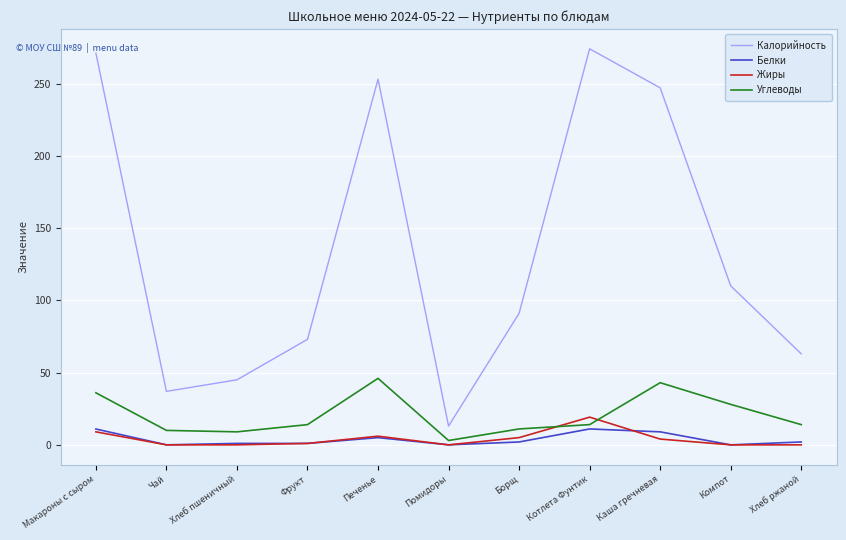

True or false: Калорийность and Углеводы cross at least once.

False